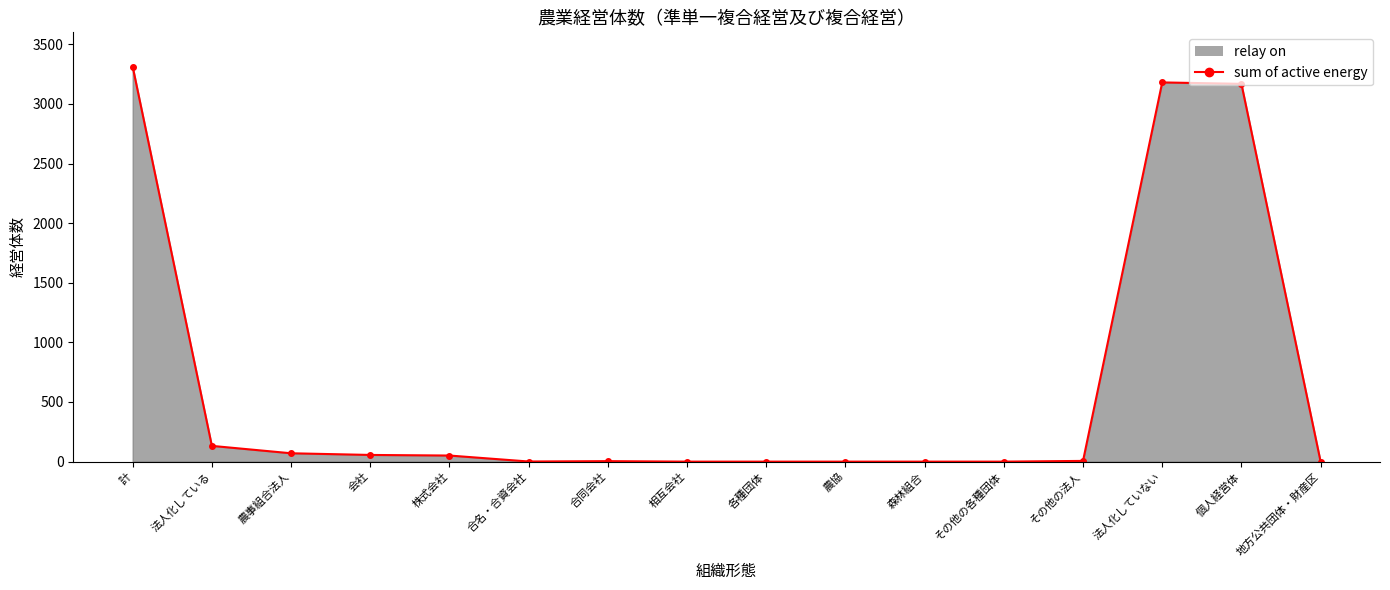

At which category does the data reach its first local peak?

合同会社